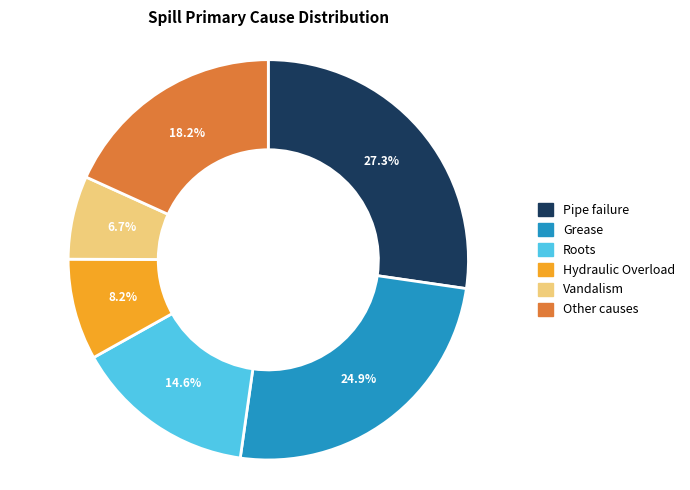

Is there any slice that represents more than half of the pie?

No